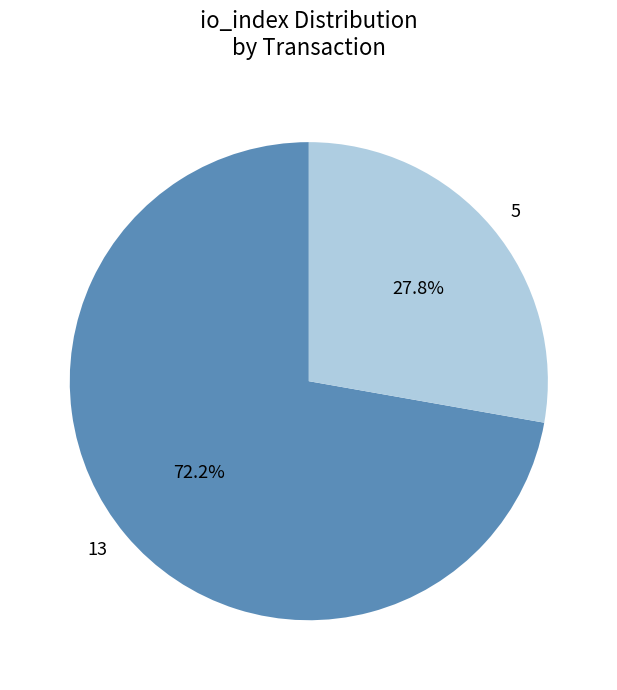

To the nearest percent, what is the difference between the 5 and 13 slice percentages?

44%